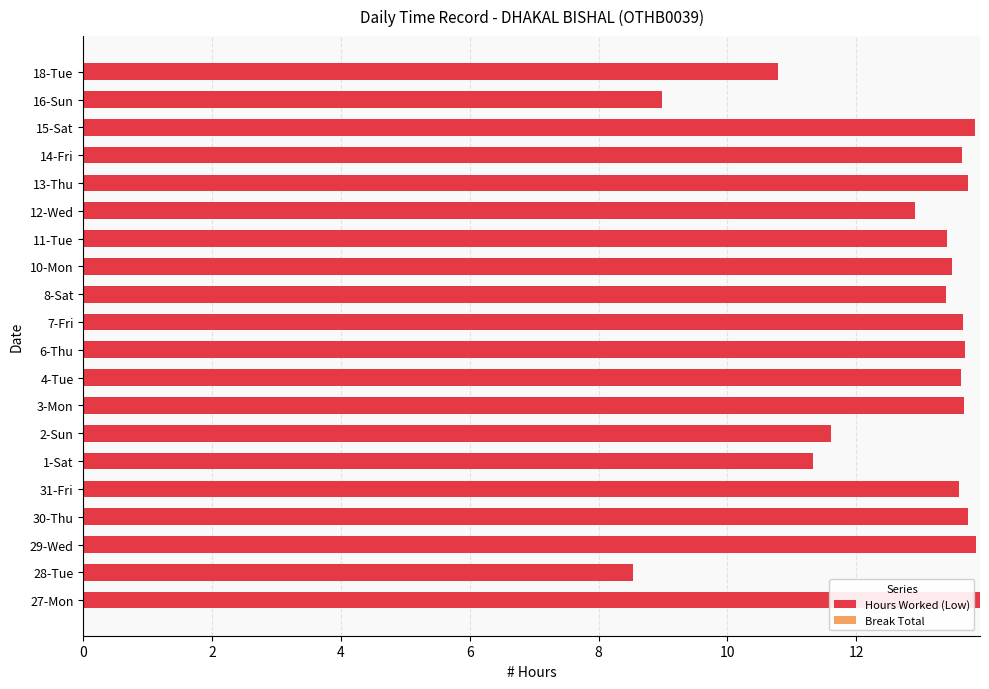

Does the chart contain any negative values?

No